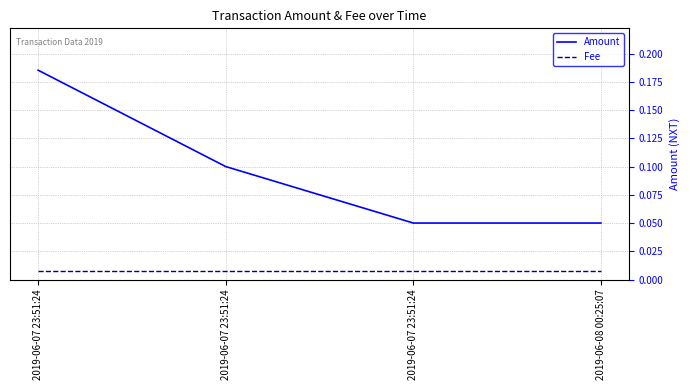

Reading left to right, transcribe all the data shown in this chart.

Amount: 2019-06-07 23:51:24=0.2	2019-06-07 23:51:24=0.1	2019-06-07 23:51:24=0.1	2019-06-08 00:25:07=0.1
Fee: 2019-06-07 23:51:24=0.0	2019-06-07 23:51:24=0.0	2019-06-07 23:51:24=0.0	2019-06-08 00:25:07=0.0